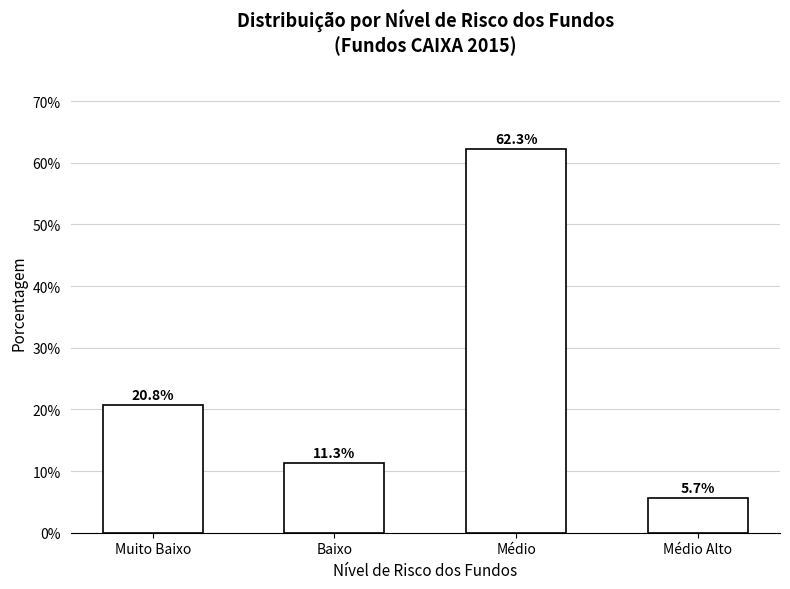

Is it true that the value at Médio Alto is 5.7?

True